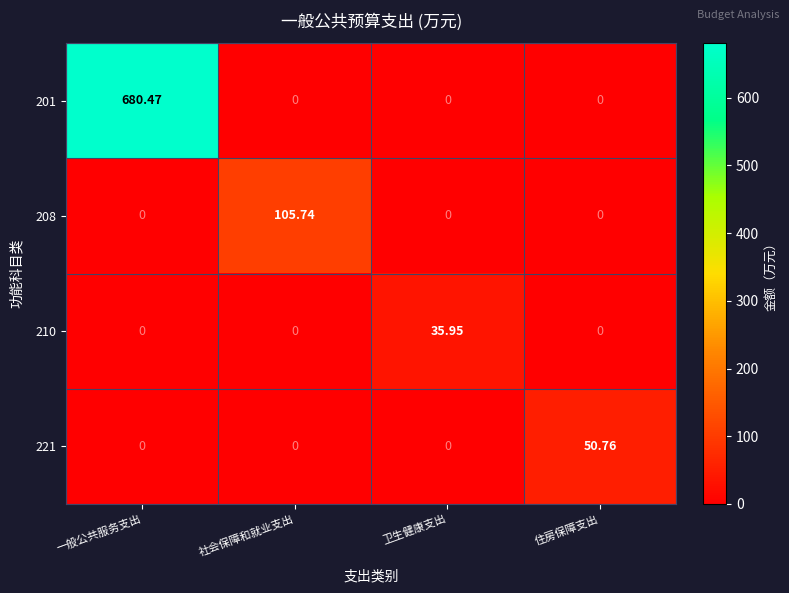

At which label does 208 reach its peak?

社会保障和就业支出